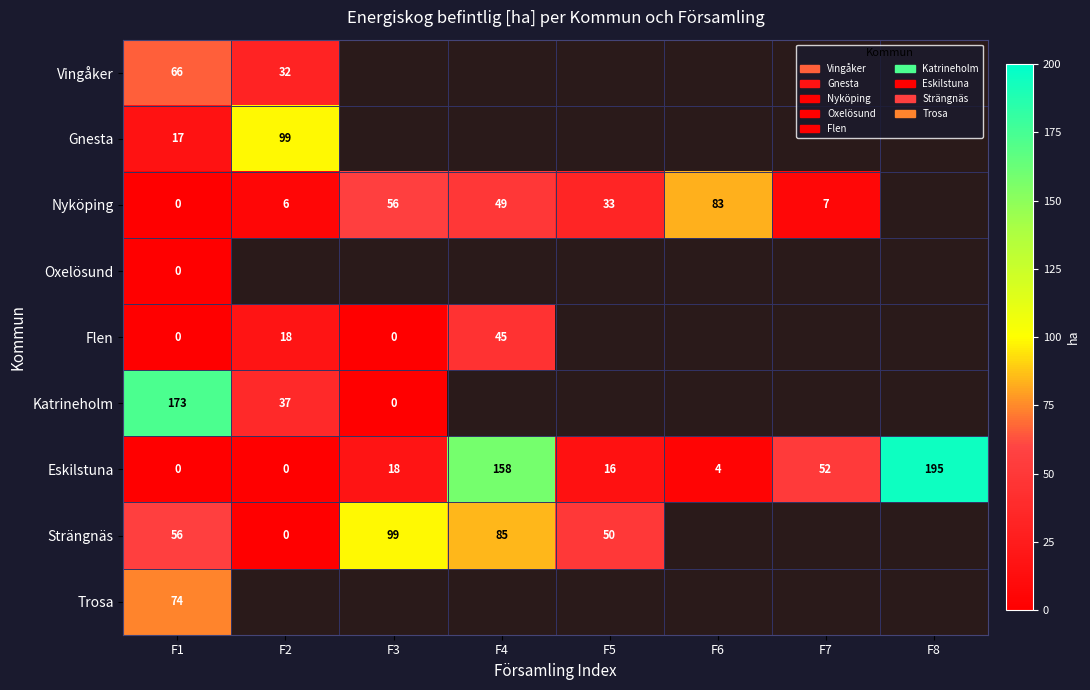

At how many categories does at least one series exceed 4?

8